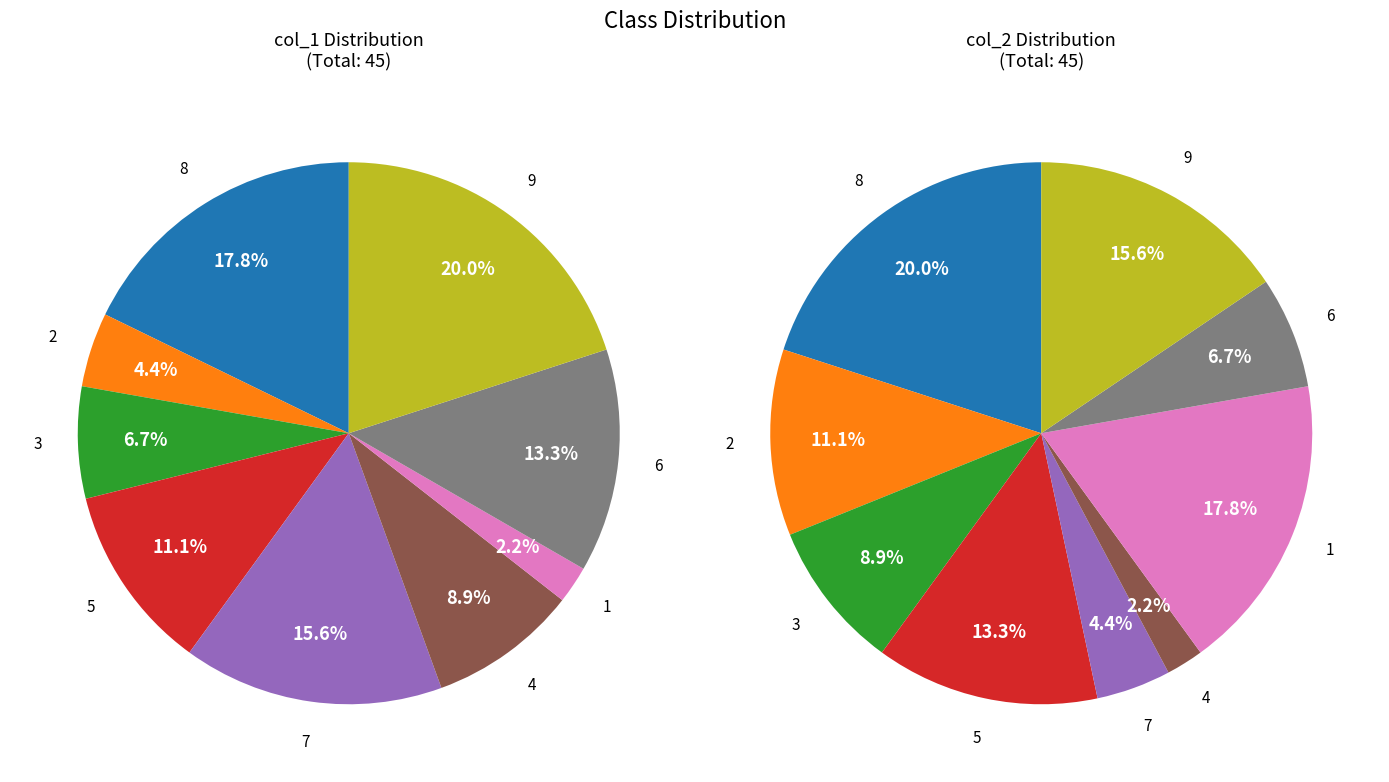

How many slices are in this pie chart?

9